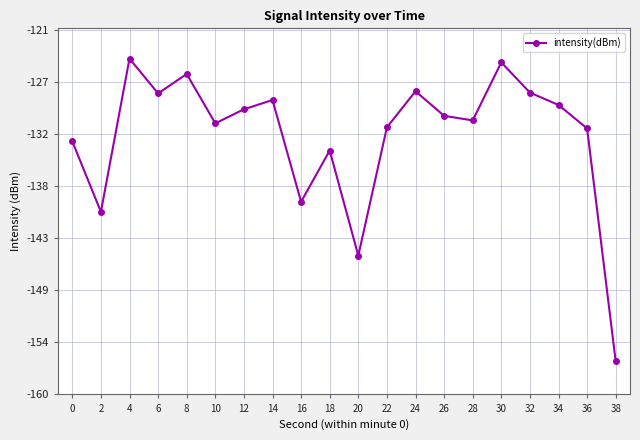

Is this an area chart (filled region under the line)?

No